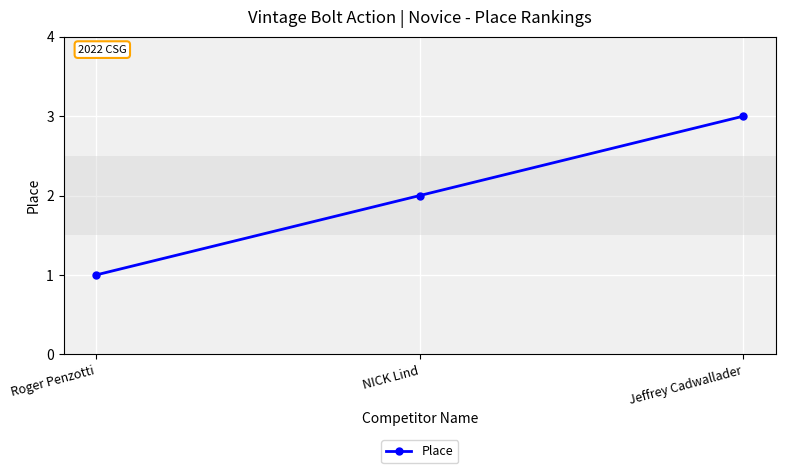

Reading left to right, list all the values displayed in this chart.

1	2	3